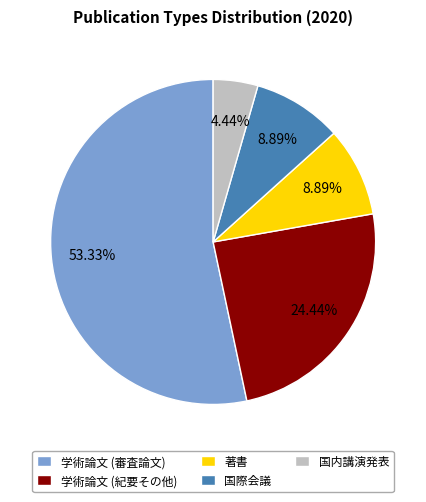

The 国際会議 slice represents 9% of the pie. True or false?

True